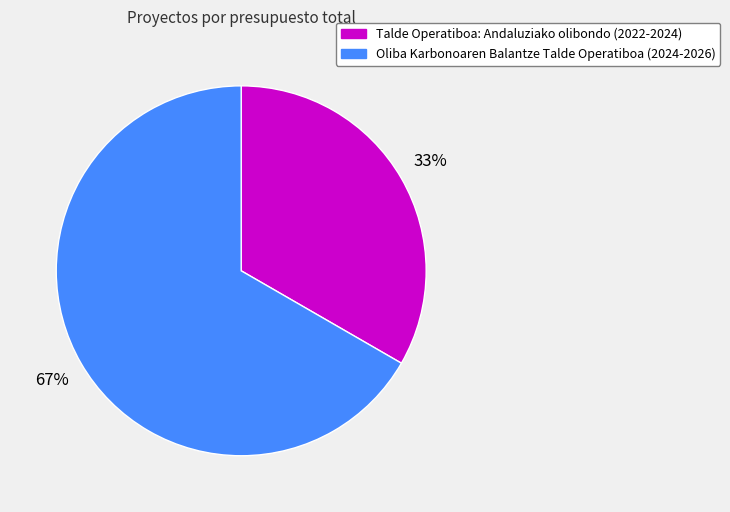

Combined, do Talde Operatiboa: Andaluziako olibondo (2022-2024) and Oliba Karbonoaren Balantze Talde Operatiboa (2024-2026) account for over 50%?

Yes